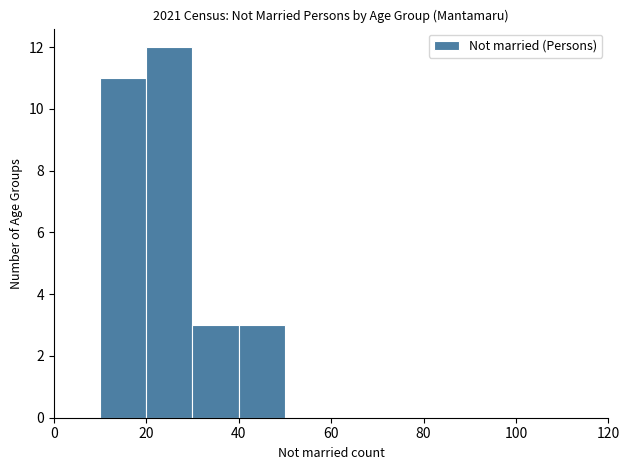

Which range on the x-axis has the tallest bar?

20 to 30